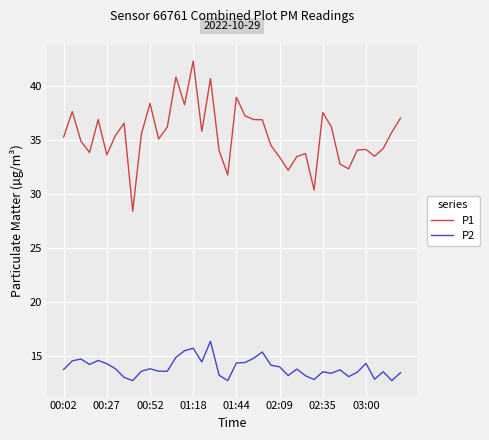

Which series has the largest total across all categories?

P1